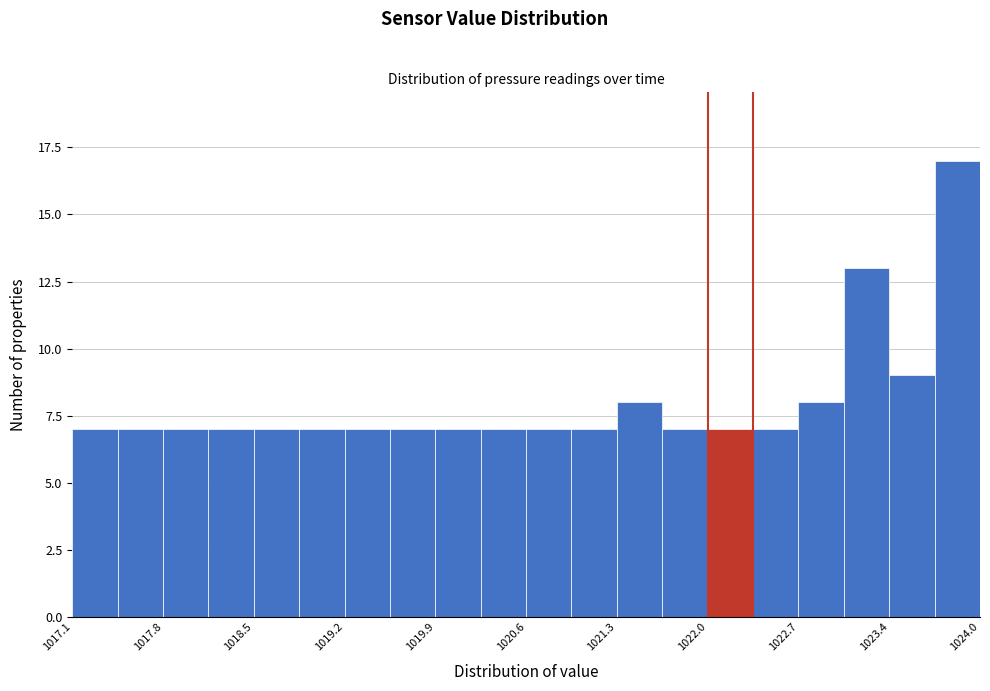

Around what value on the x-axis is the tallest bar? Give the approximate position of its centre, as read against the axis.

1023.9